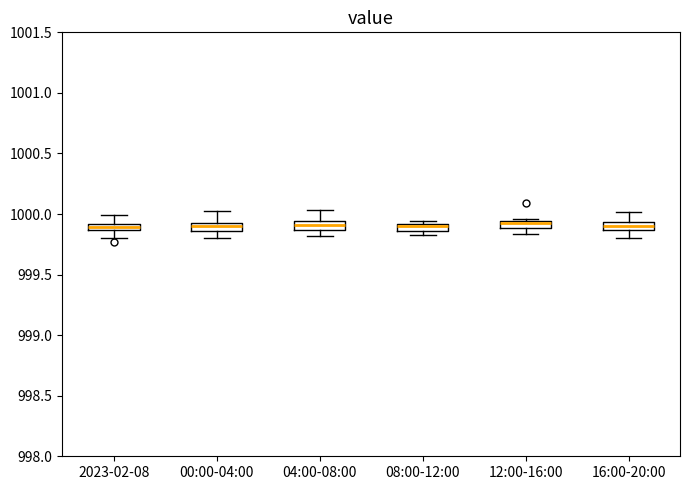

Where is the upper edge of the box for 08:00-12:00 on the y-axis? The values are not printed on the chart, so give them approximately, as read against the axis.

999.90